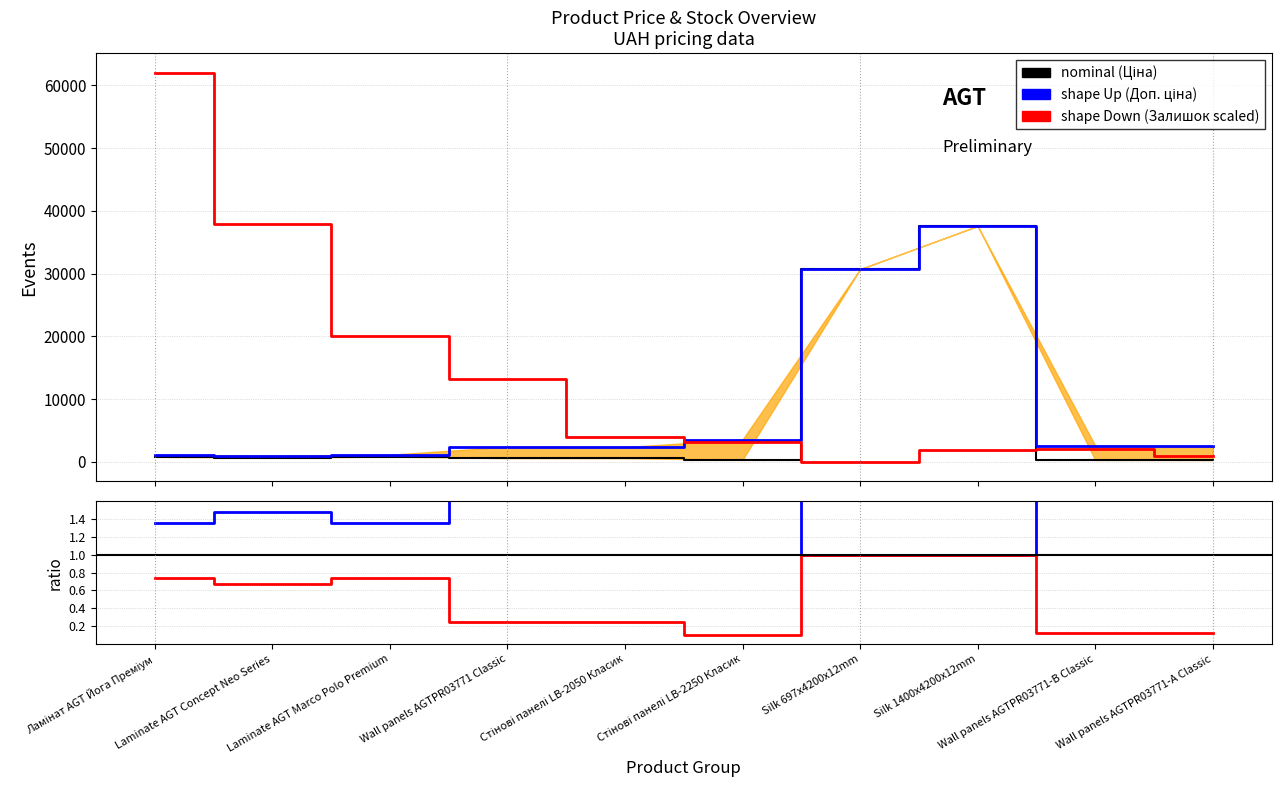

Between Laminate AGT Marco Polo Premium and Silk 1400x4200x12mm, which is larger?

Silk 1400x4200x12mm